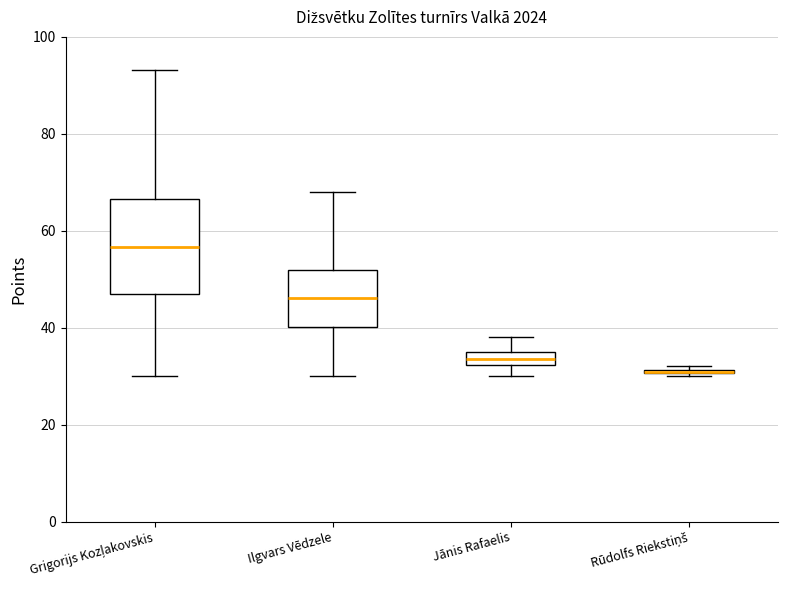

Comparing the boxes themselves (not the whiskers), which one is the tallest?

Grigorijs Kozļakovskis